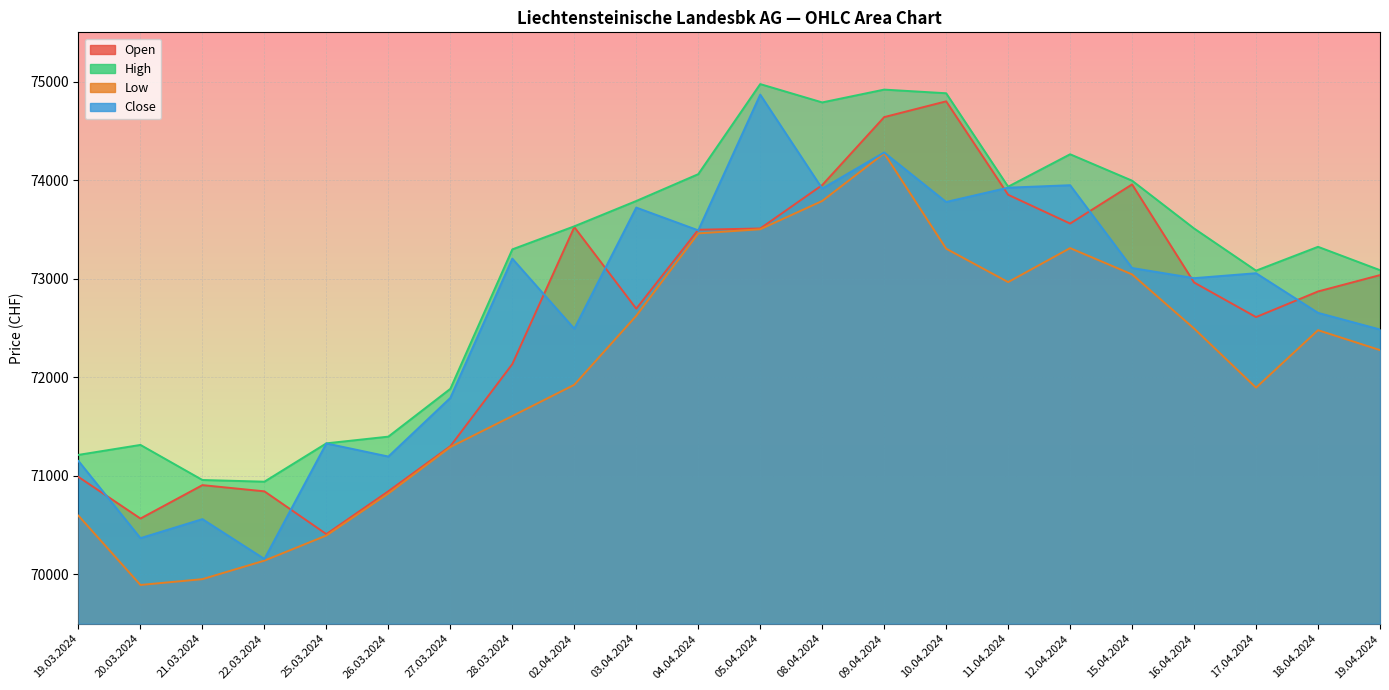

How many lines are shown in the chart?

4